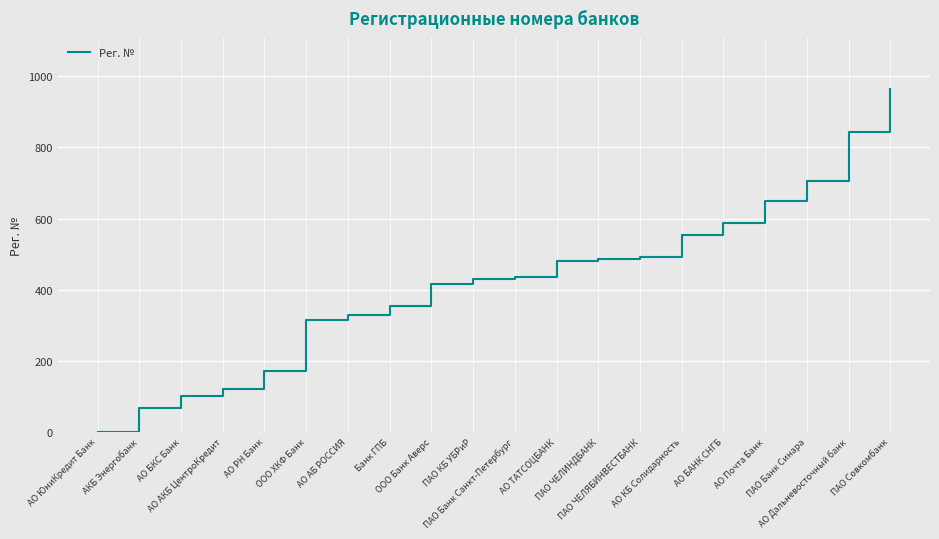

What is the maximum value shown in the chart?

963